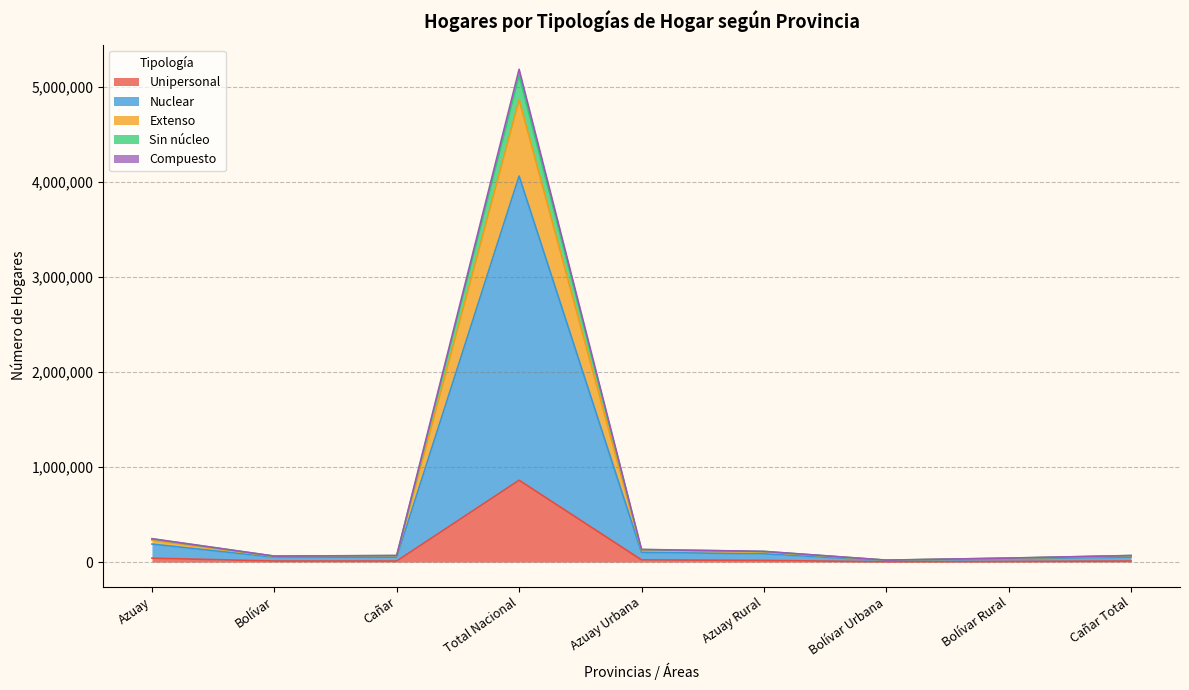

What position from the left is Cañar?

3